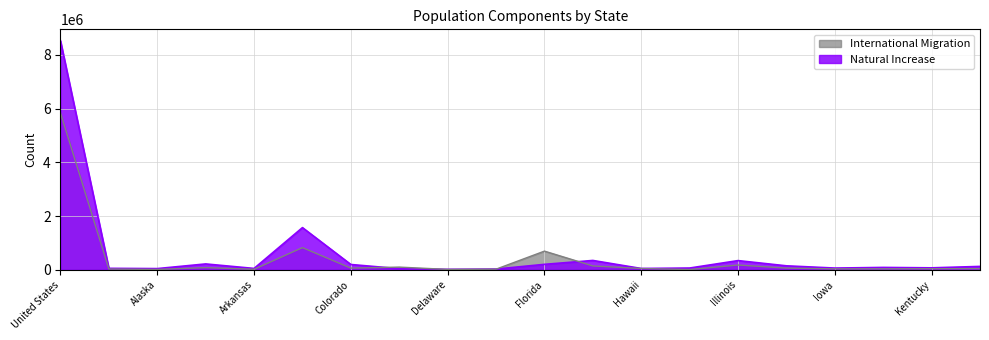

True or false: Natural Increase has a value of 24172 at Delaware.

False